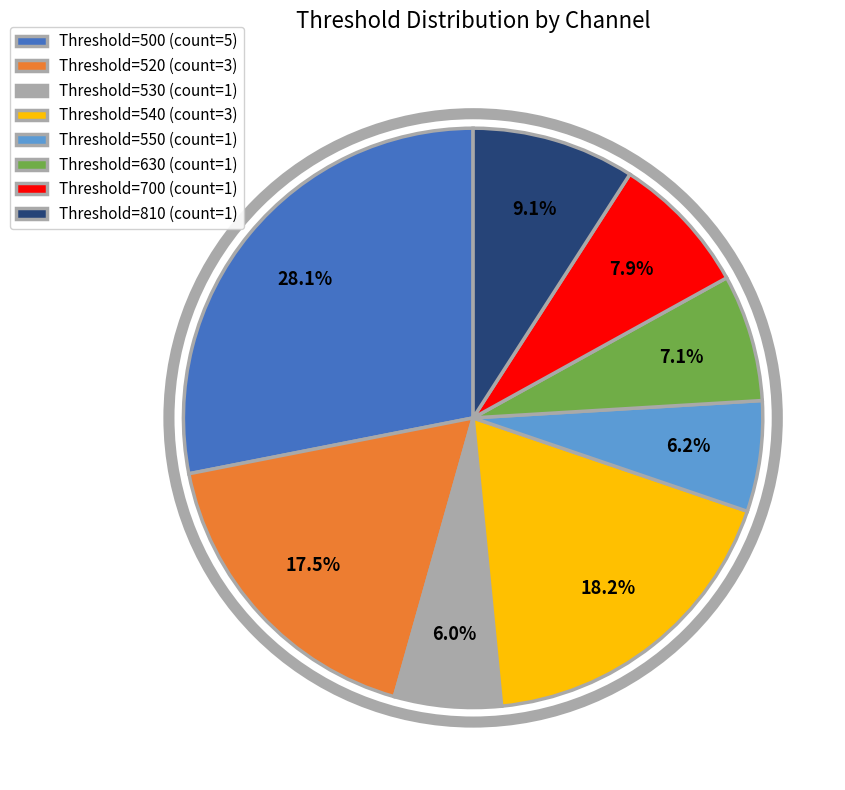

To the nearest percent, what is the difference between the largest and smallest slice percentages?

22%